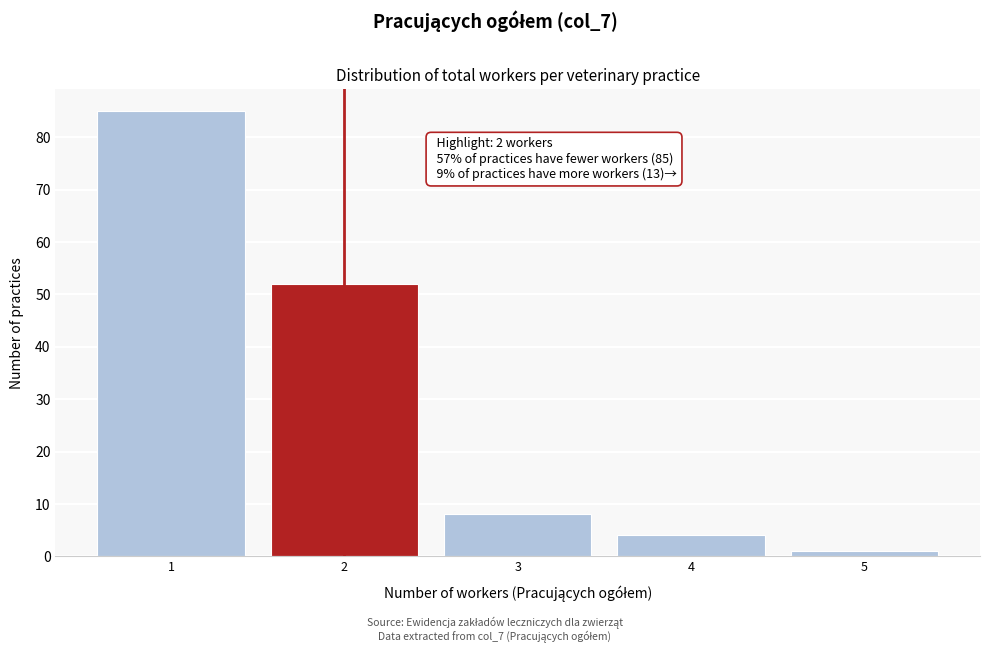

Reading right to left, list all the values displayed in this chart.

1	4	8	52	85